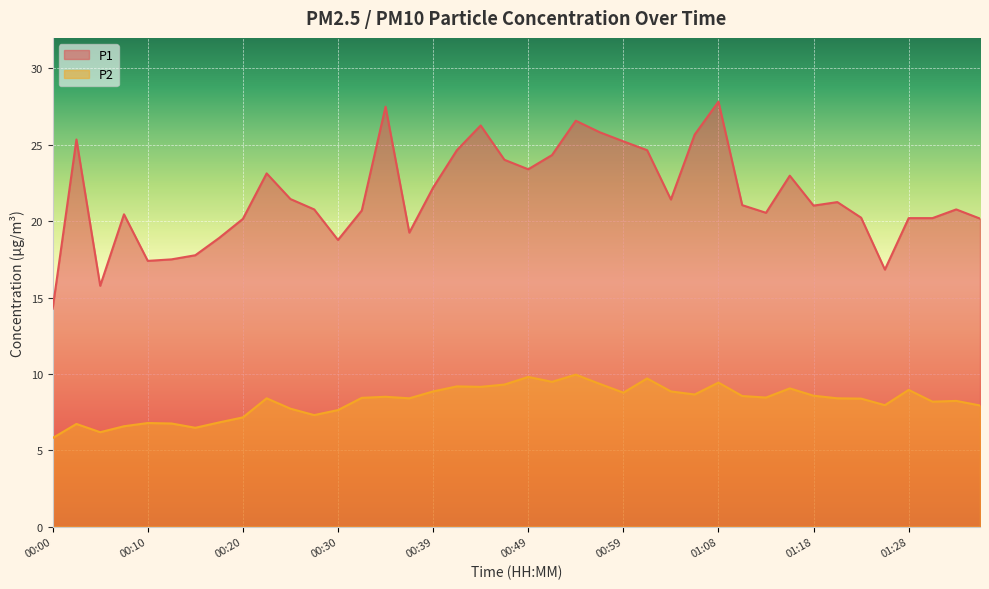

Rank the series at 01:16 from lowest to highest value.

P2, P1